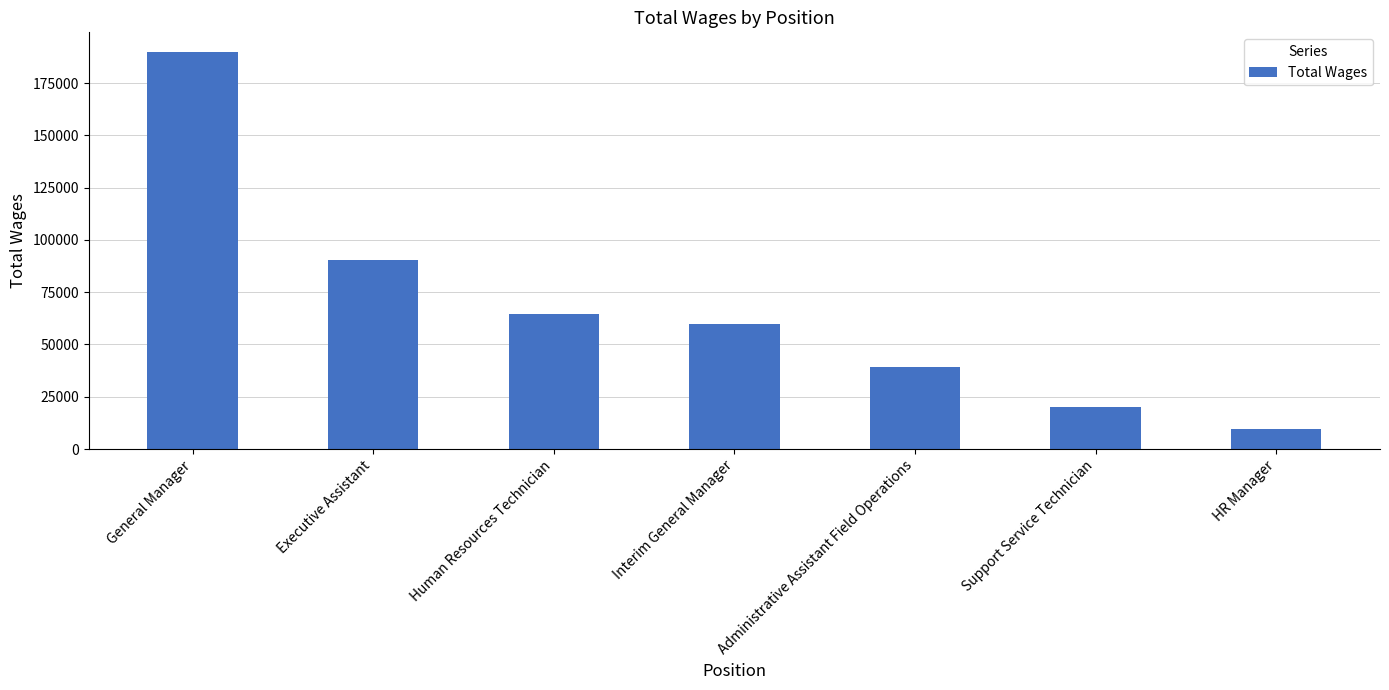

Are the bars grouped side by side (vs. stacked)?

No